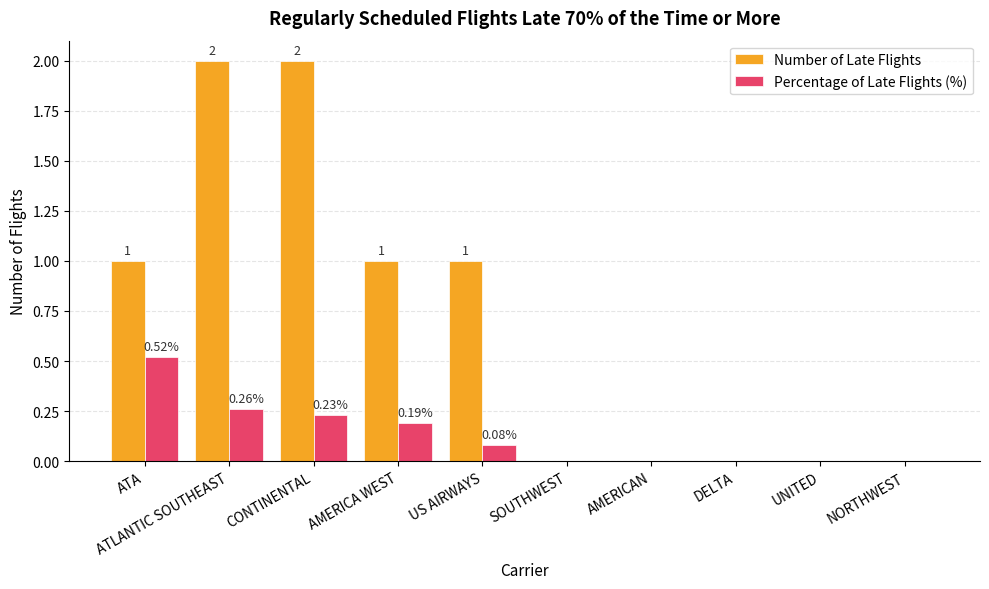

How many values in the Percentage of Late Flights (%) series exceed 0?

5